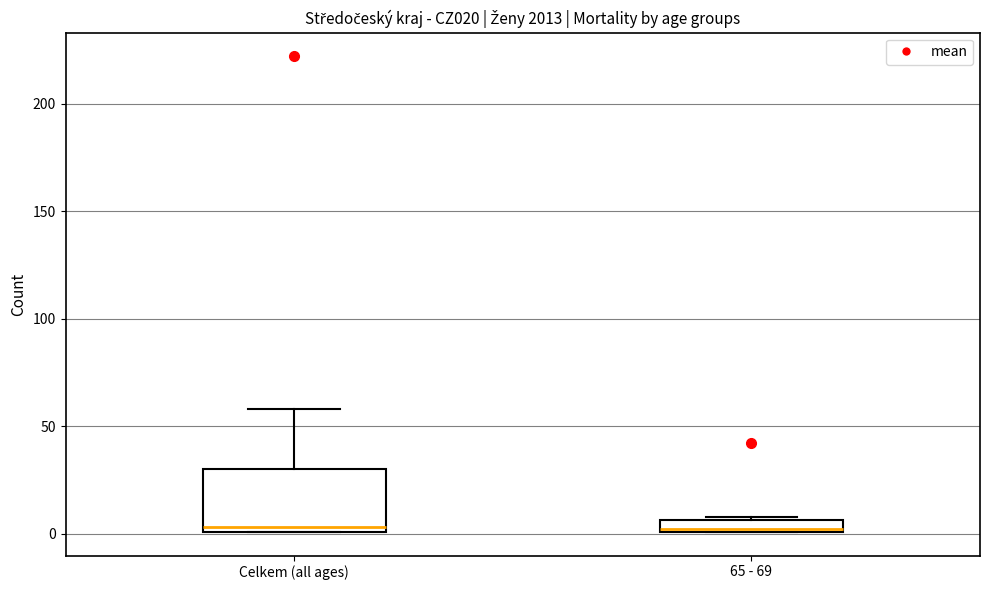

Comparing the boxes themselves (not the whiskers), which one is the tallest?

Celkem (all ages)